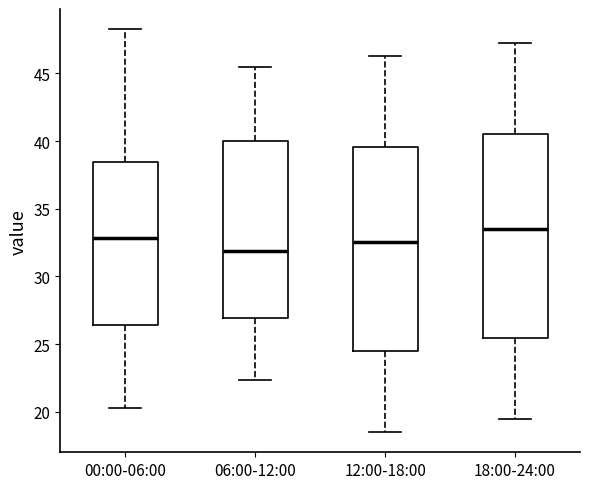

Reading left to right, read every box against the y-axis: the position of its median line, the range the box covers, and the ends of its whiskers. The values are not printed on the chart, so give them approximately, as read against the axis.

00:00-06:00: median 33.0, box 26.5 to 38.5, whiskers 20.5 to 48.5
06:00-12:00: median 32.0, box 27.0 to 40.0, whiskers 22.5 to 45.5
12:00-18:00: median 32.5, box 24.5 to 39.5, whiskers 18.5 to 46.5
18:00-24:00: median 33.5, box 25.5 to 40.5, whiskers 19.5 to 47.5